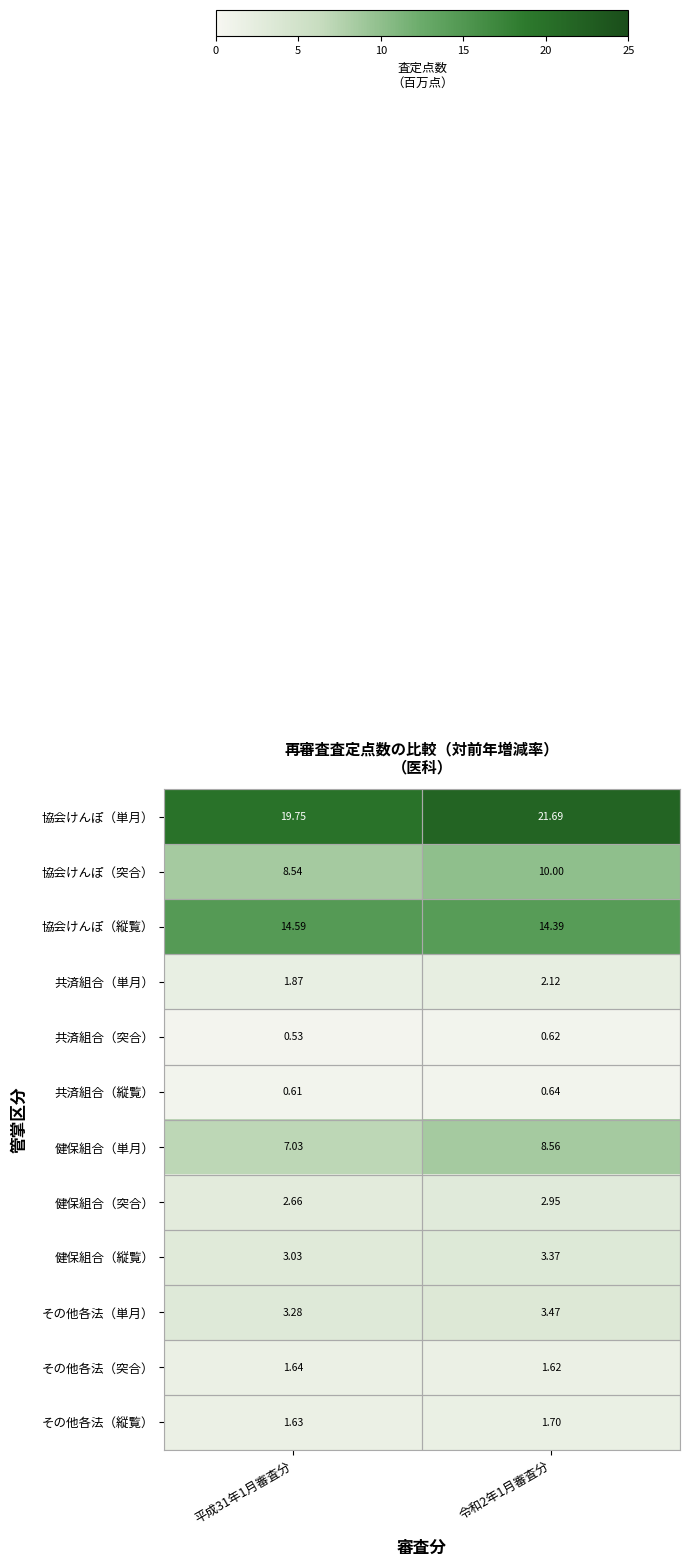

List the series in order of their peak value, lowest first.

共済組合（突合）, 共済組合（縦覧）, その他各法（突合）, その他各法（縦覧）, 共済組合（単月）, 健保組合（突合）, 健保組合（縦覧）, その他各法（単月）, 健保組合（単月）, 協会けんぽ（突合）, 協会けんぽ（縦覧）, 協会けんぽ（単月）